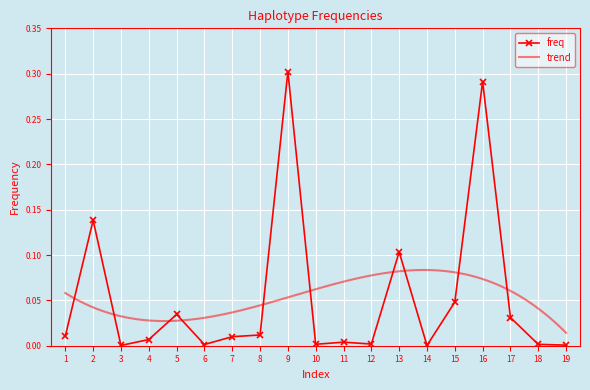

Between 3 and 8, which is larger?

8